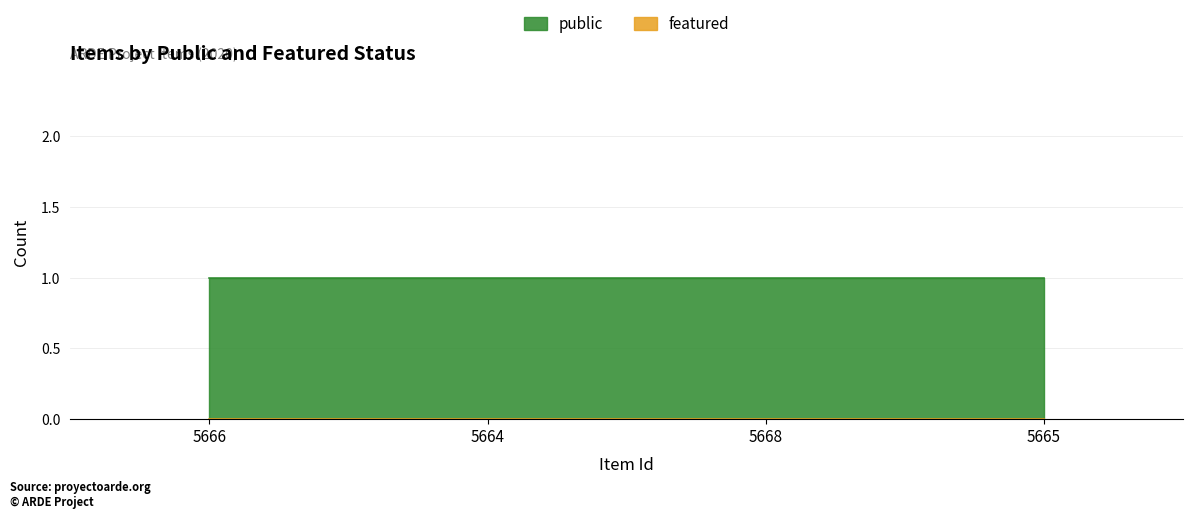

What position from the left is 5664?

2